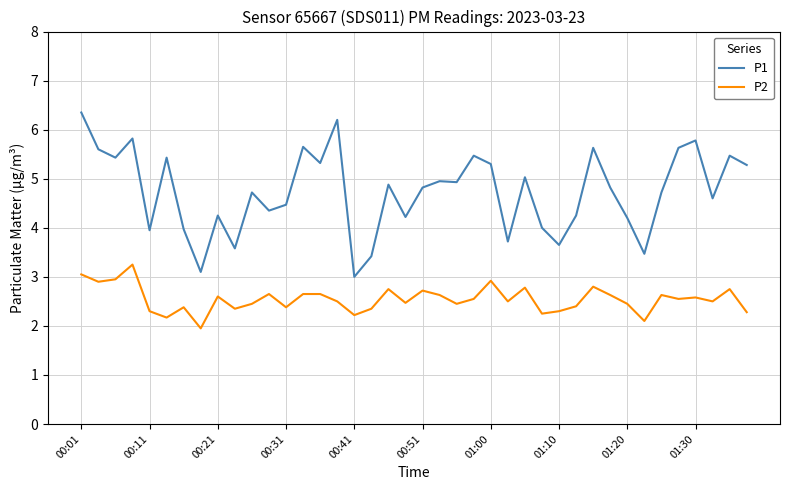

What is the difference between the maximum and minimum values in the P2 series?

1.3